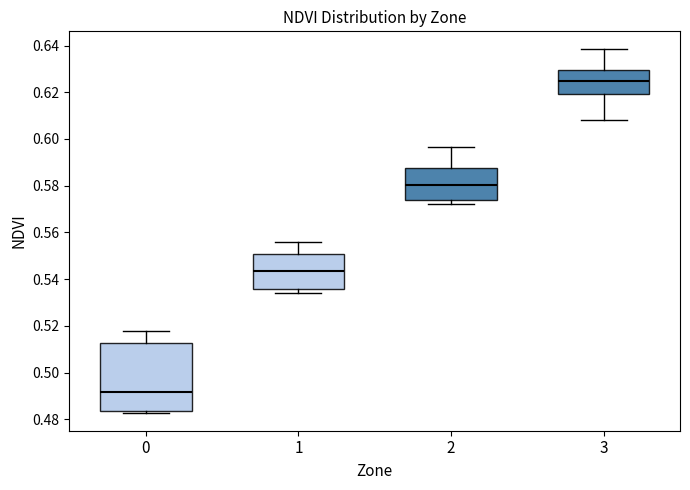

Reading left to right, transcribe this box plot: for each box, give where its median line is, the range the box spans, and where its two whiskers end, as read against the y-axis. The values are not printed on the chart, so give them approximately, as read against the axis.

0: median 0.492, box 0.484 to 0.512, whiskers 0.482 to 0.518
1: median 0.544, box 0.536 to 0.550, whiskers 0.534 to 0.556
2: median 0.580, box 0.574 to 0.588, whiskers 0.572 to 0.596
3: median 0.624, box 0.620 to 0.630, whiskers 0.608 to 0.638